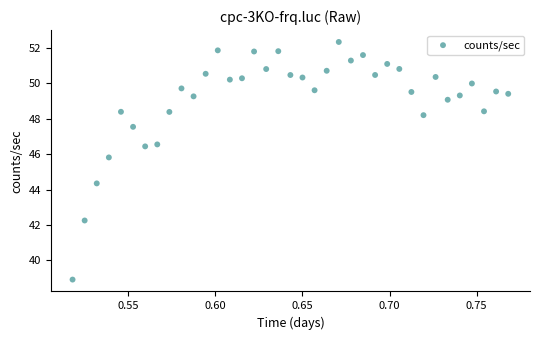

What Y value in the scatter plot is closest to 45?

44.4